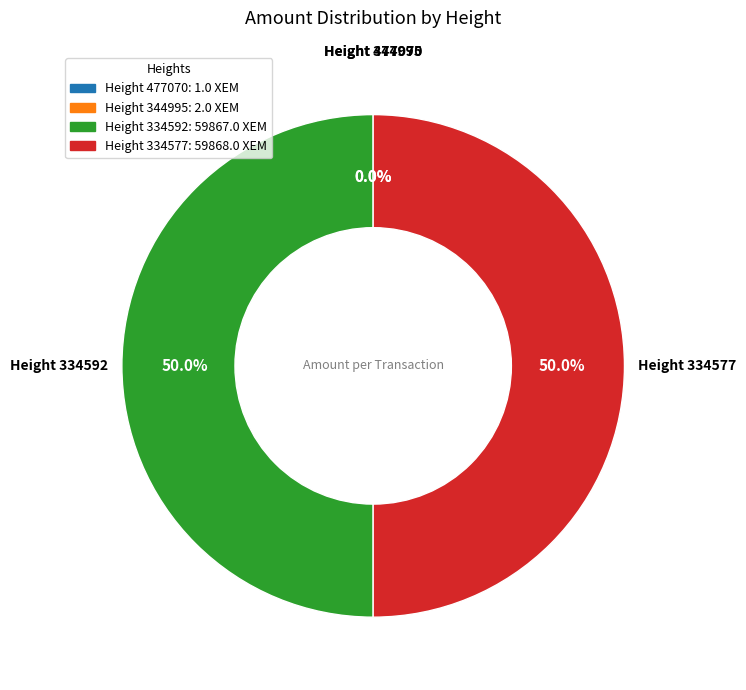

How much of the chart is everything except Height 334592?

50.0%